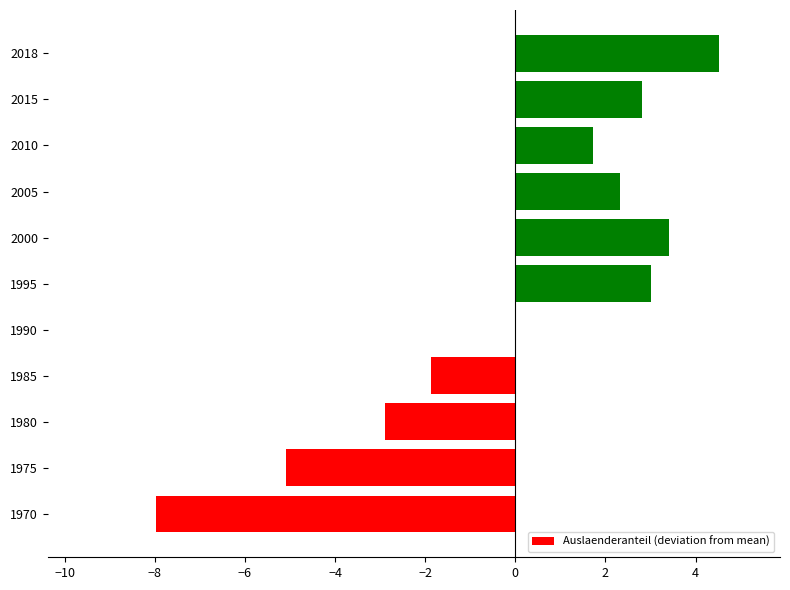

True or false: the data shows 2.8 at 2015.

True